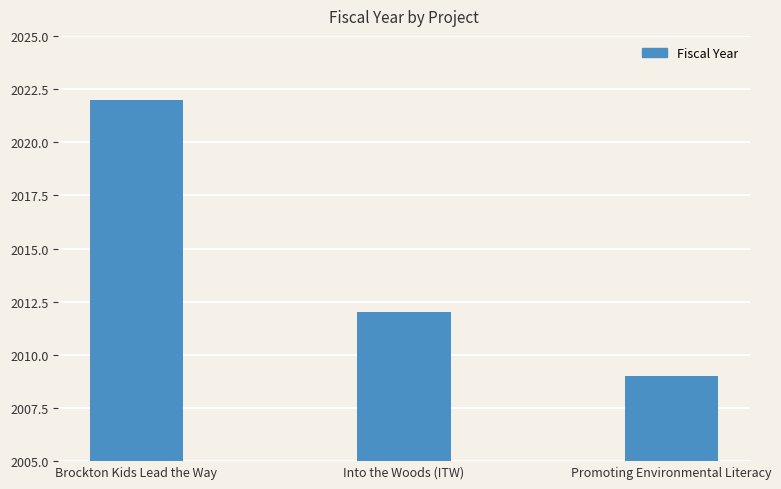

Does the chart contain stacked bars?

No